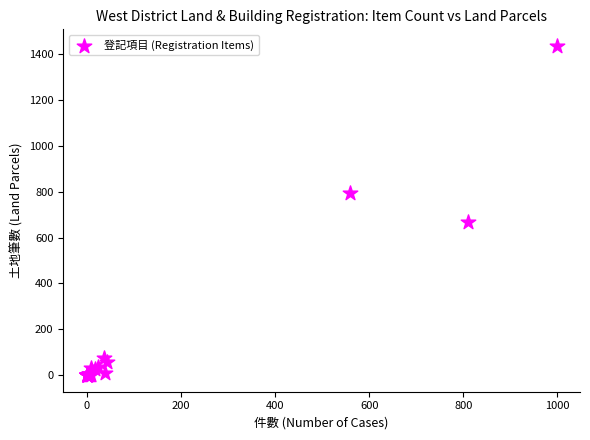

What Y value in the scatter plot is closest to 717?

669